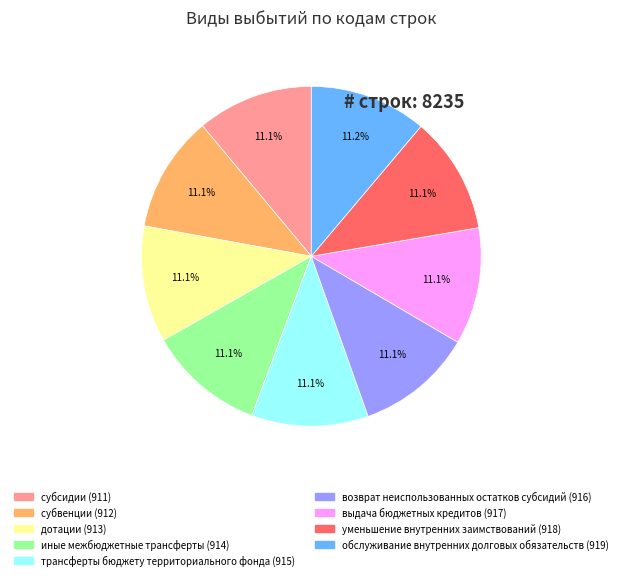

Is трансферты бюджету территориального фонда the majority of the pie?

No